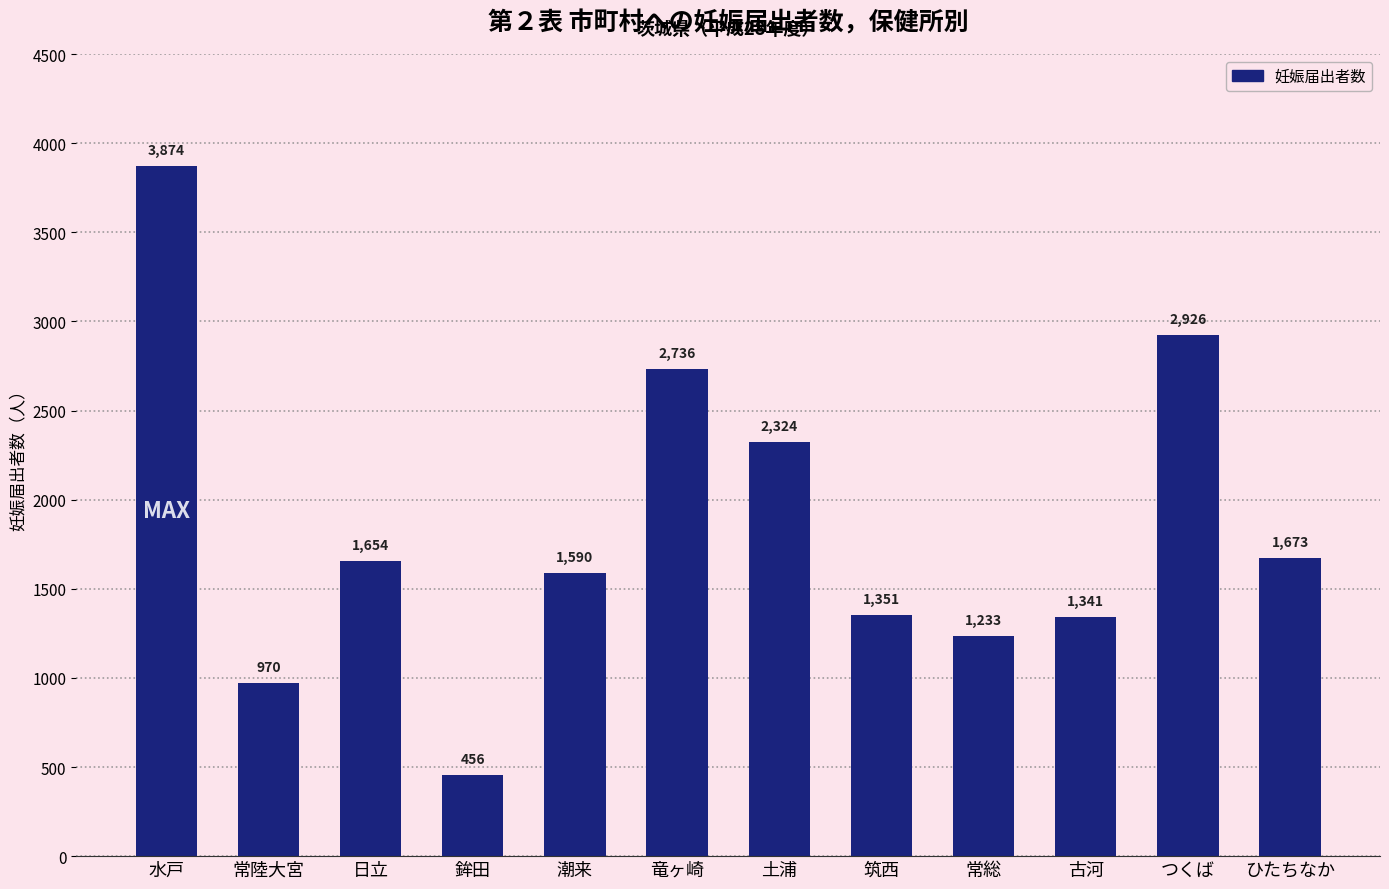

What is the change in value from 水戸 to 竜ヶ崎?

-1138